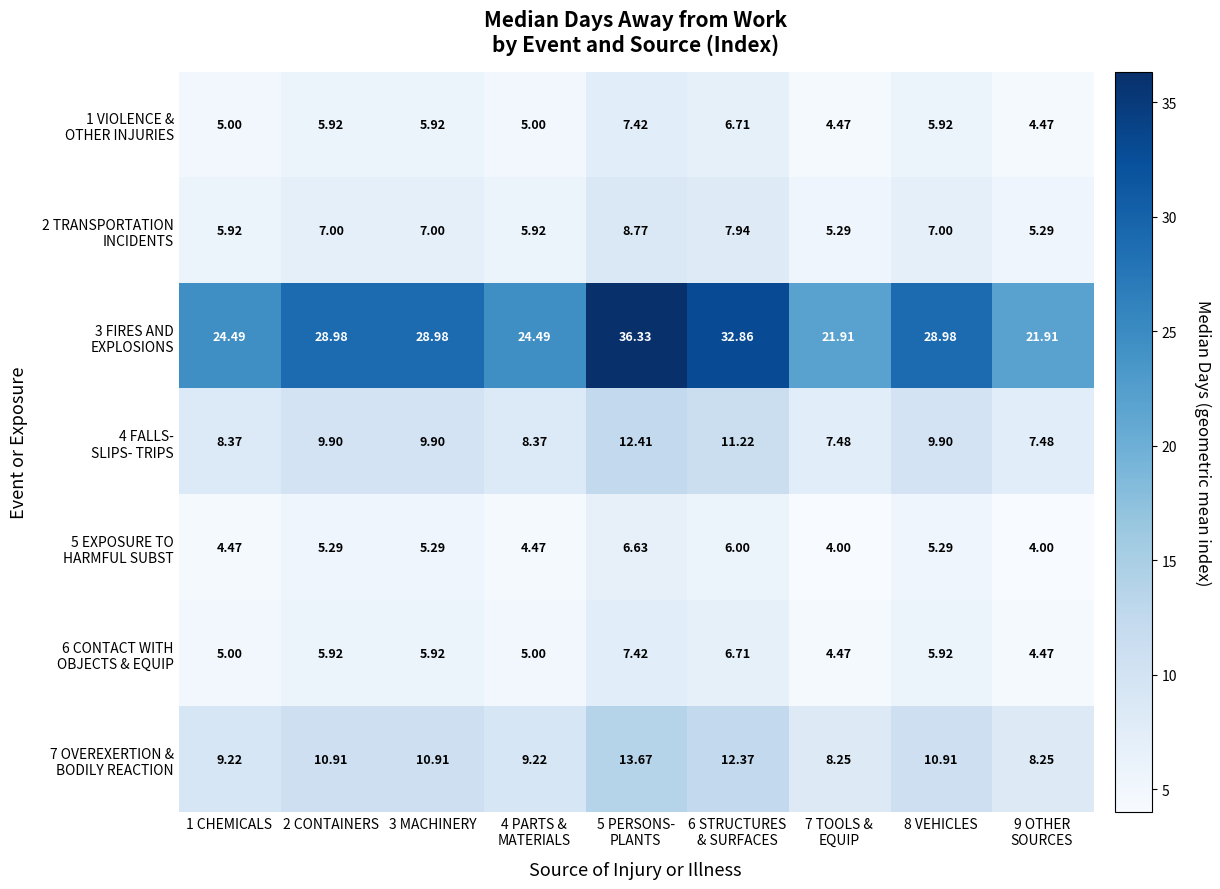

At how many categories does at least one series exceed 24?

7